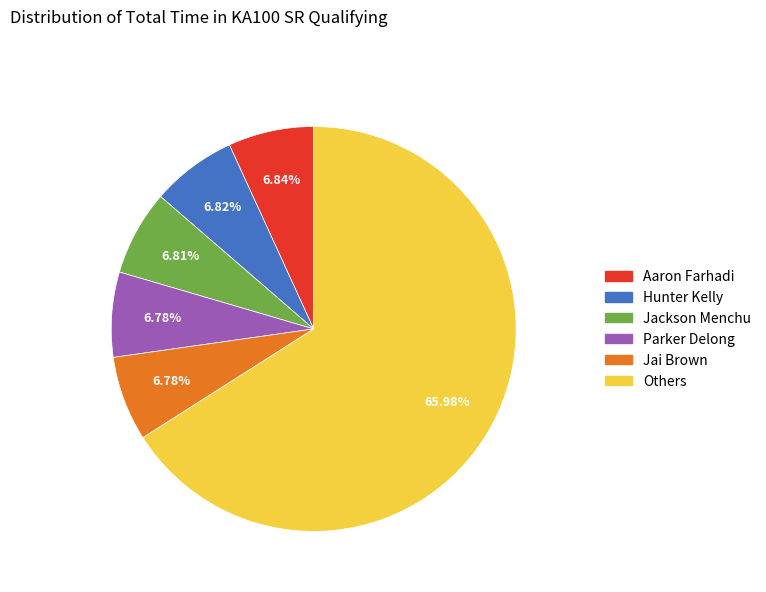

Does any single category account for the majority?

Yes